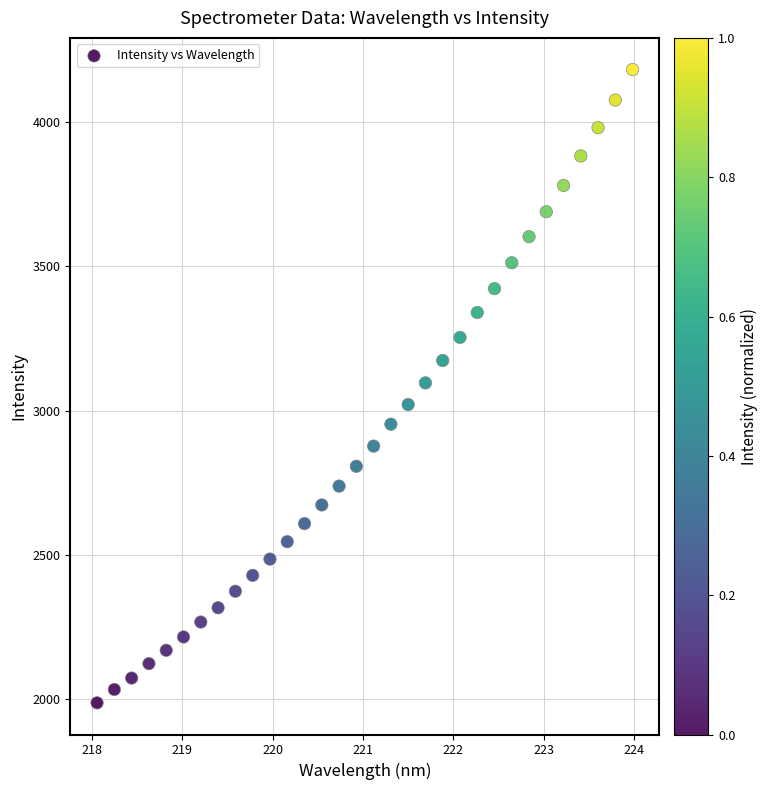

What is the range of X values (max minus min)?

5.9